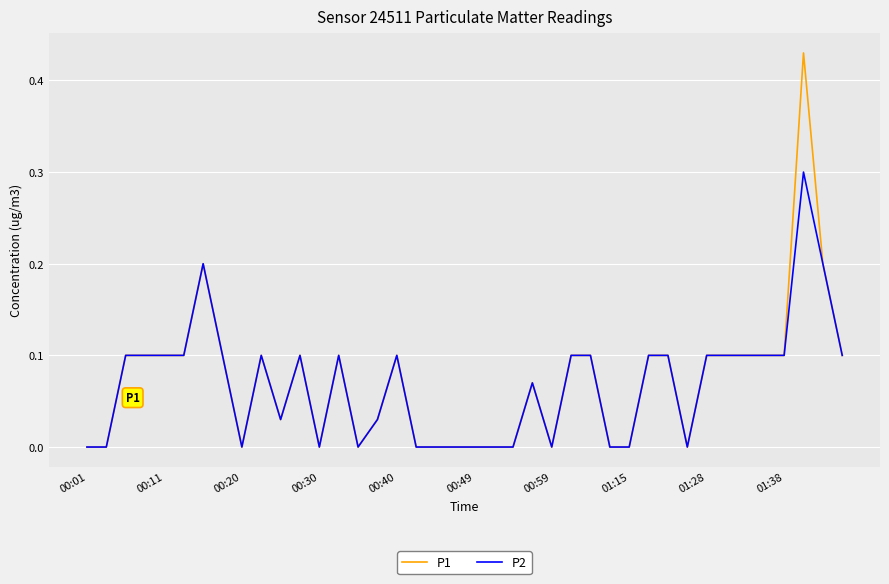

Which series has the largest range (max minus min)?

P1